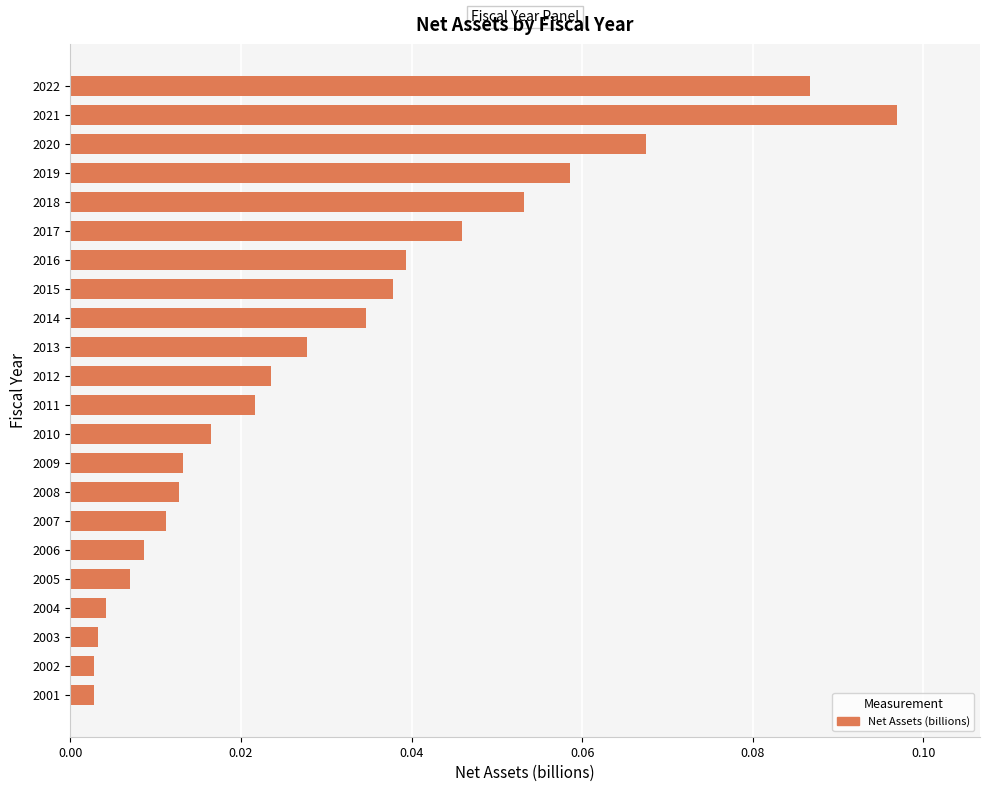

What is the sum of all values?

0.7